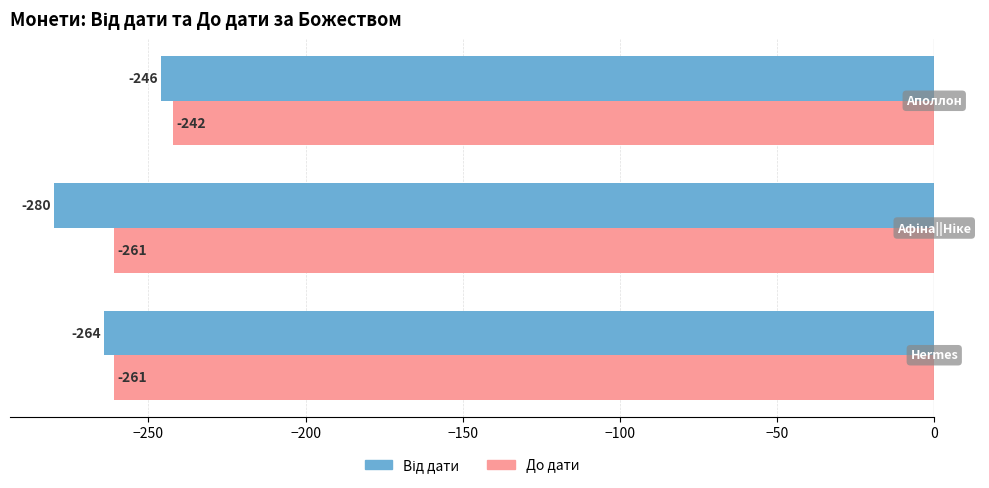

What is the maximum value shown in the chart?

-242